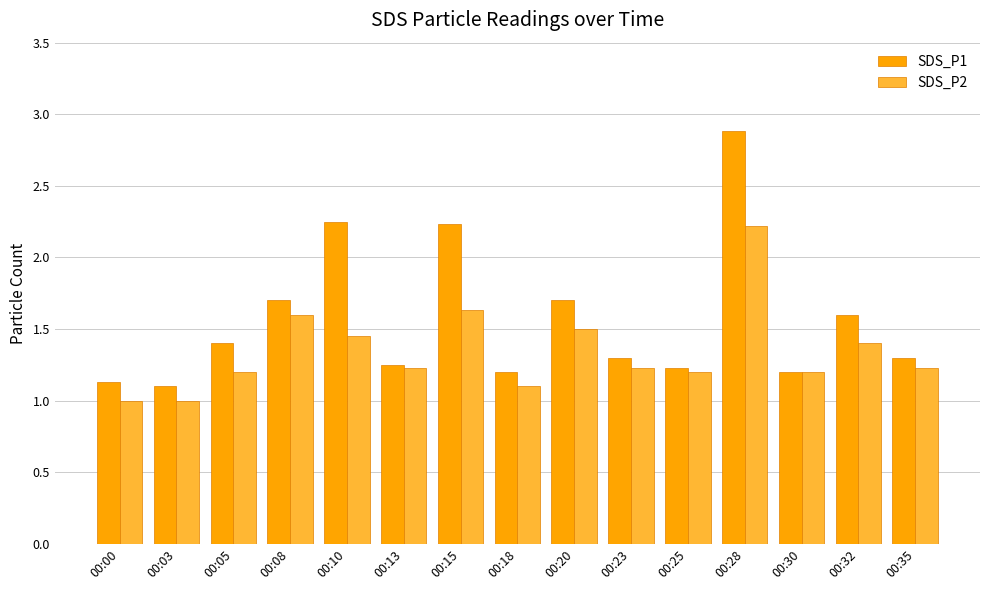

Which category has the highest value across all series?

00:28